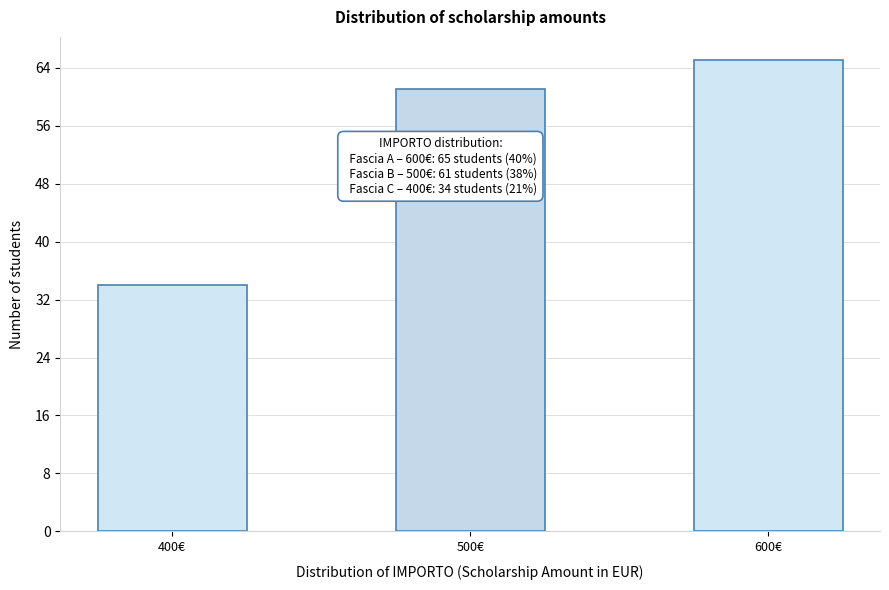

Reading left to right, list all the values displayed in this chart.

34	61	65